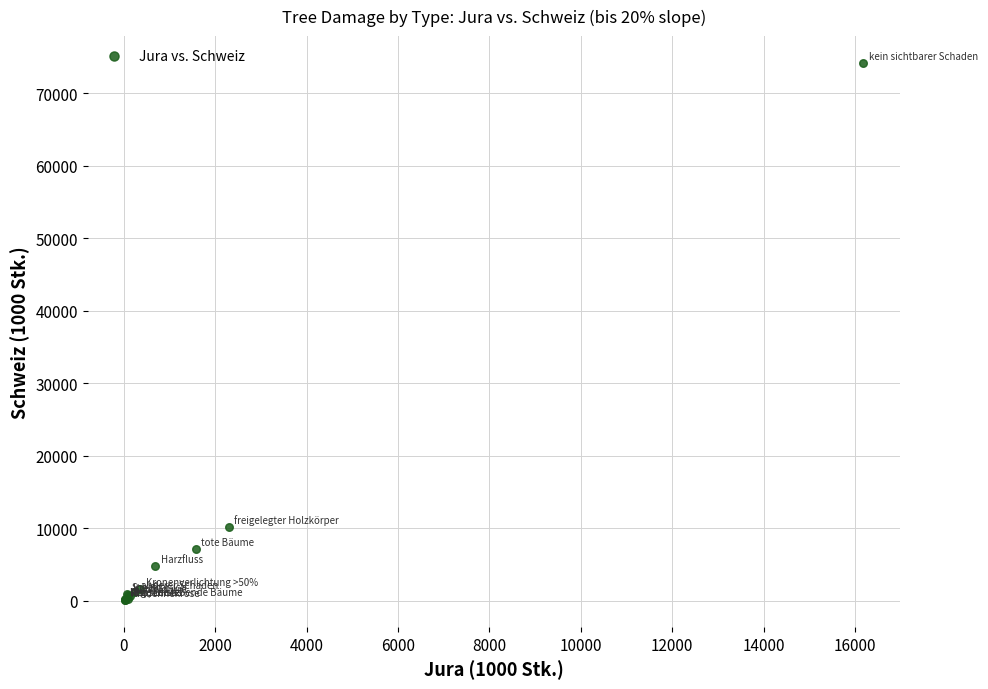

What Y value in the scatter plot is closest to 37122?

10165